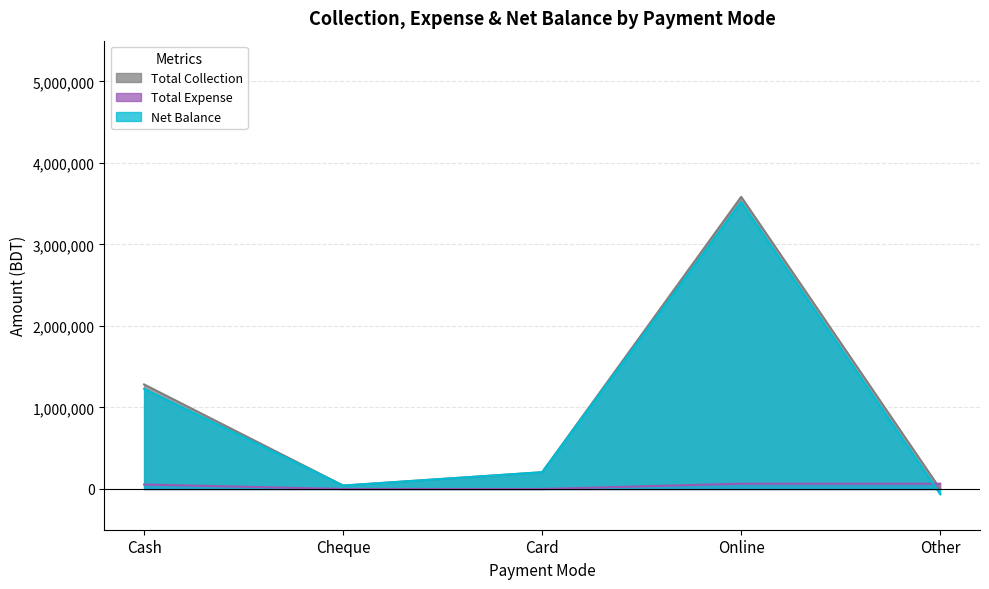

Which category has the highest value in the Net Balance series?

Online